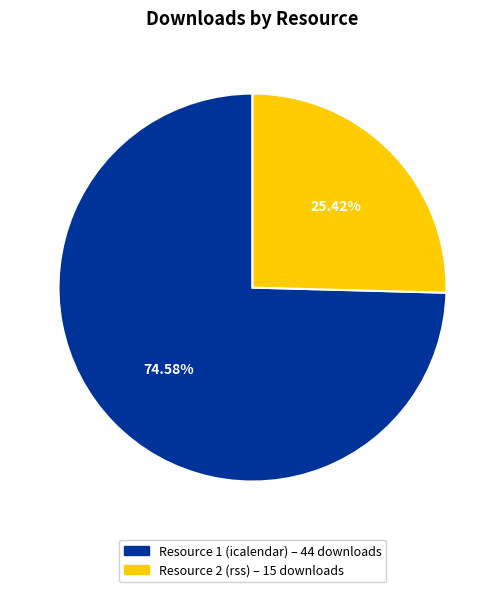

Does any single category account for the majority?

Yes